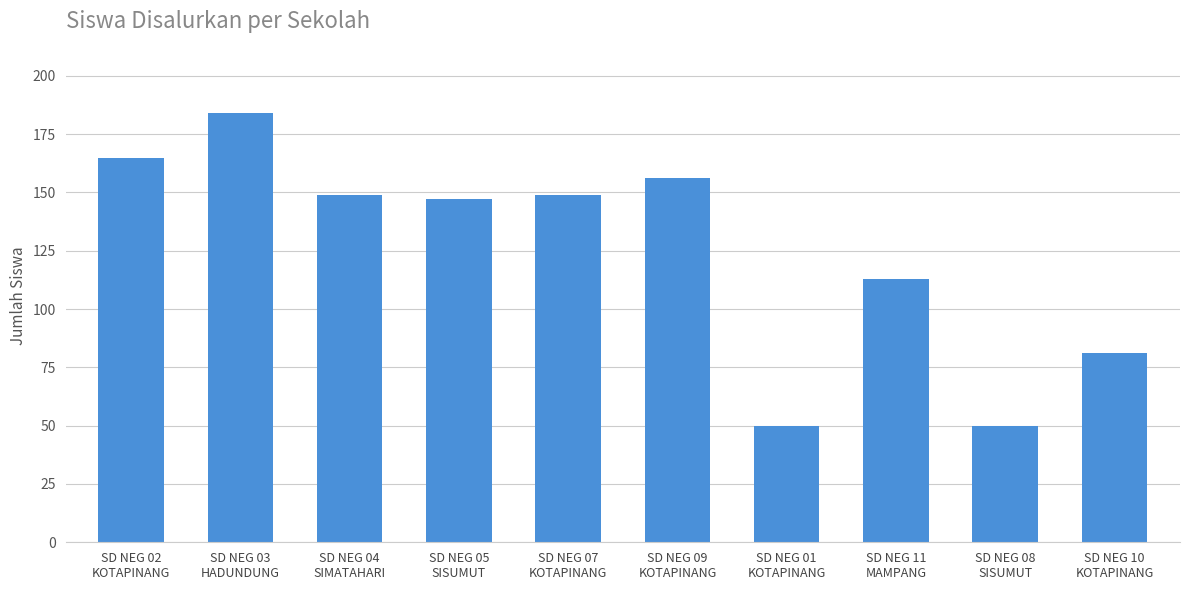

Reading left to right, extract all data points from this chart.

165	184	149	147	149	156	50	113	50	81